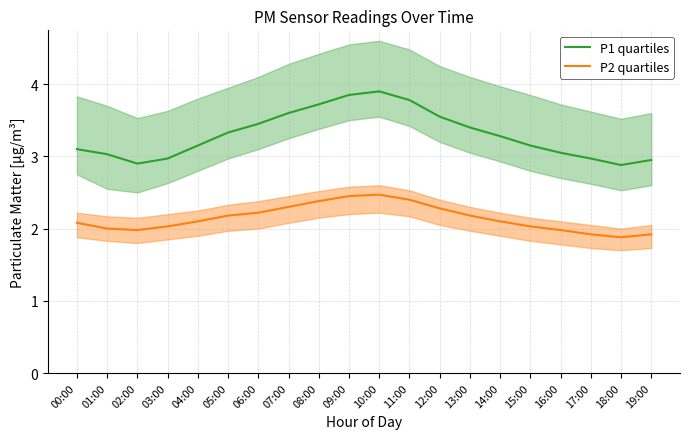

Which series has the largest range (max minus min)?

P1 quartiles